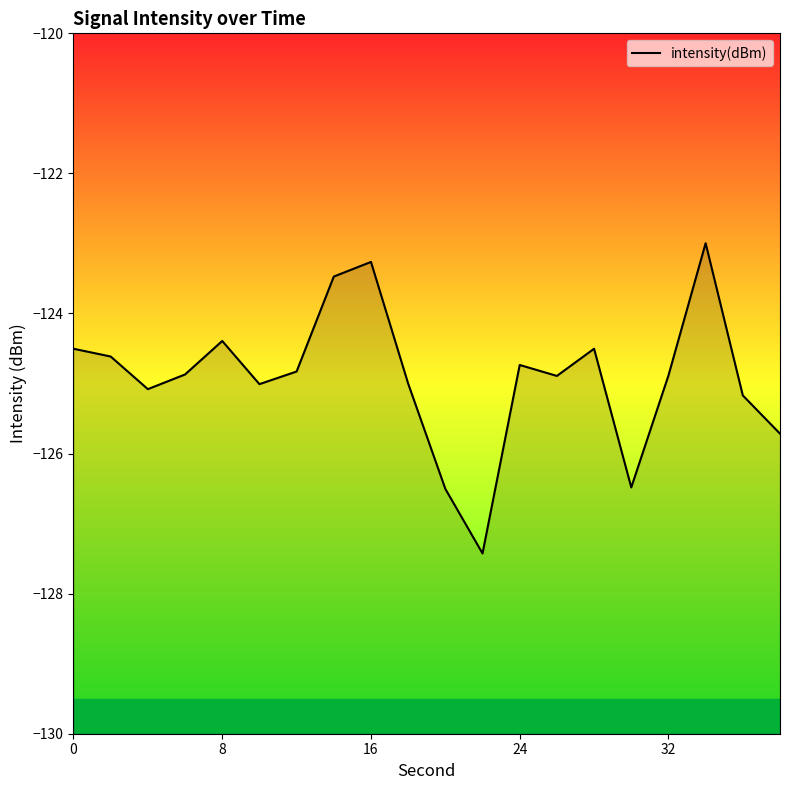

Reading right to left, transcribe all the data shown in this chart.

-125.7	-125.2	-123.0	-124.9	-126.5	-124.5	-124.9	-124.7	-127.4	-126.5	-125.0	-123.3	-123.5	-124.8	-125.0	-124.4	-124.9	-125.1	-124.6	-124.5